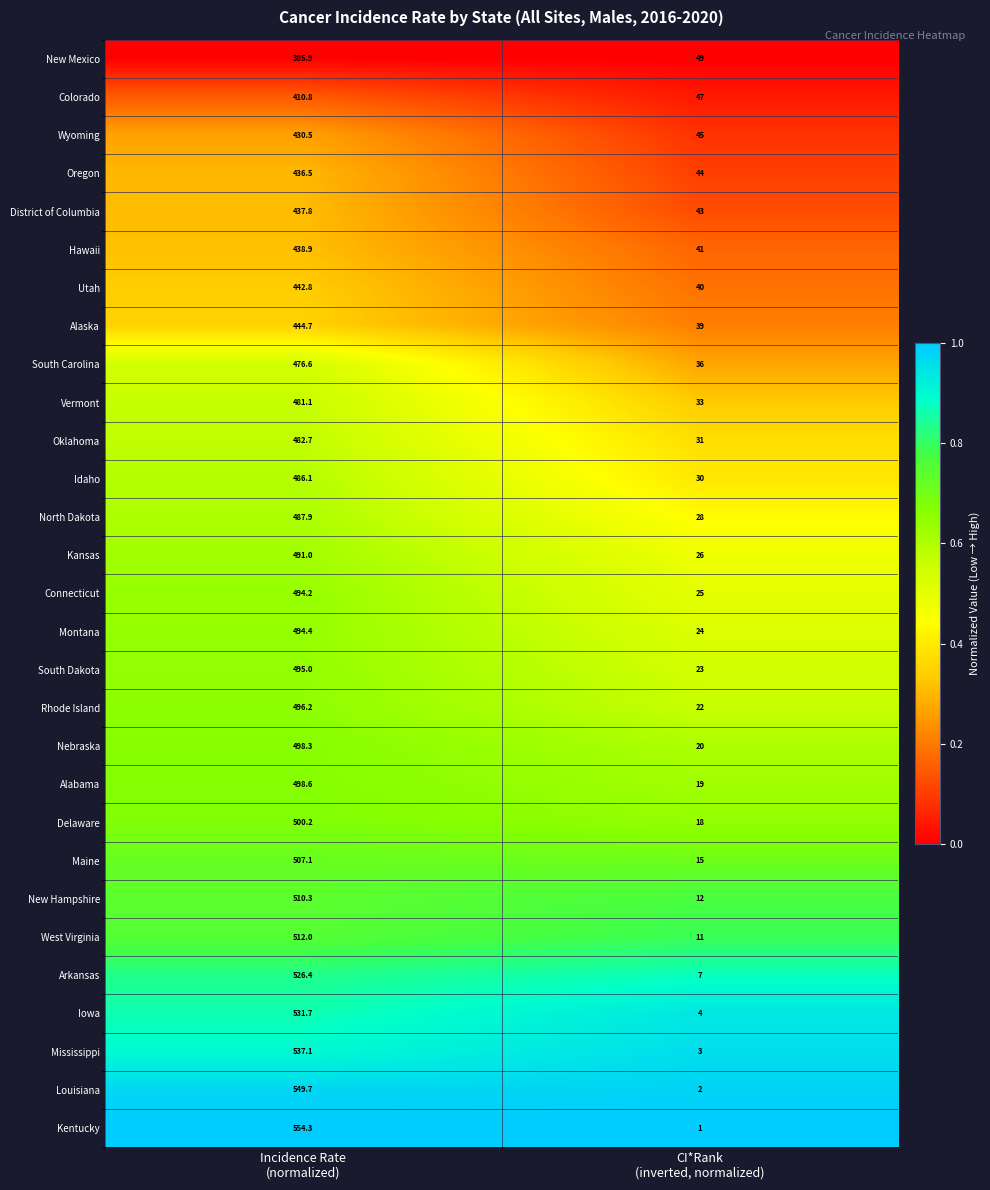

What is the greatest value displayed?

554.3